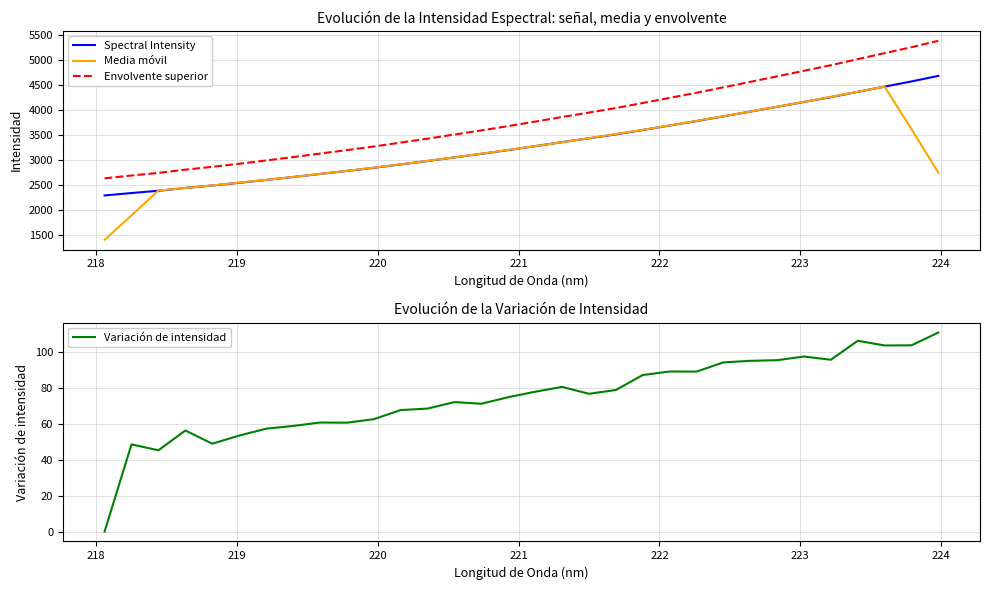

True or false: Envolvente superior and Spectral Intensity intersect in this chart.

False